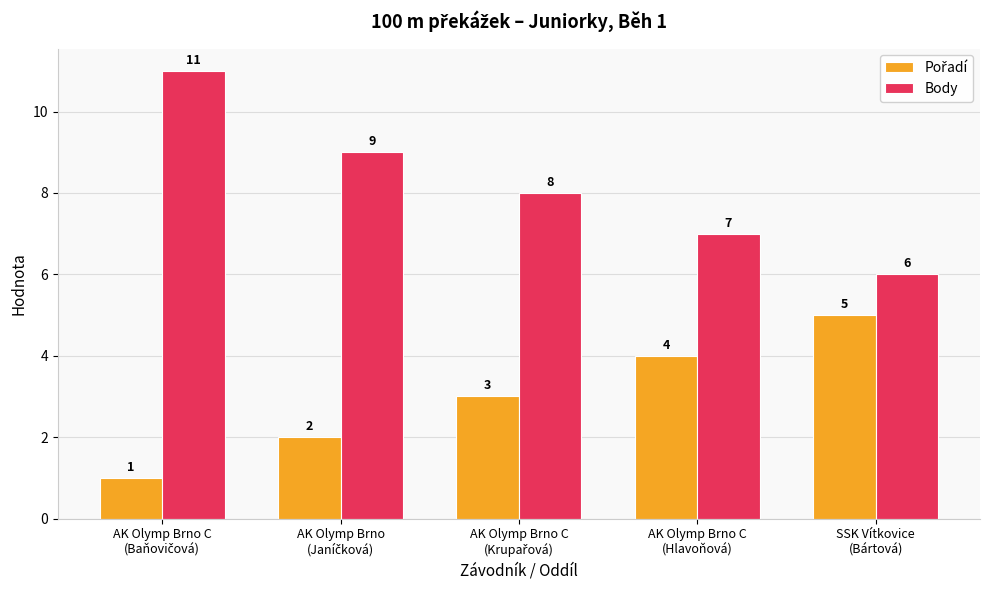

What is the difference between the maximum and minimum values in the Body series?

5